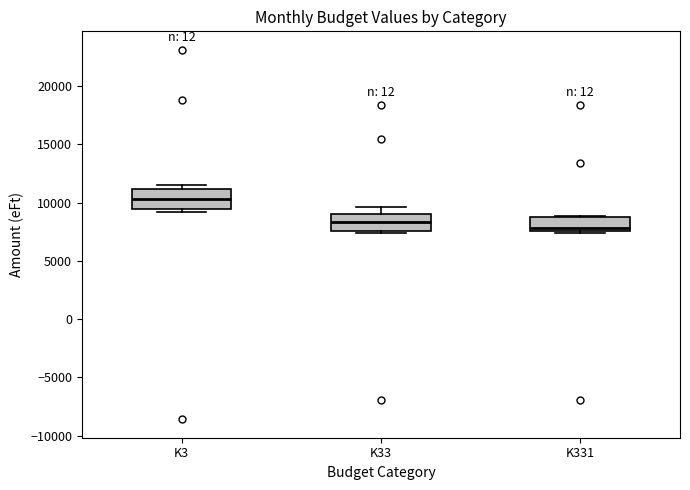

Where does the median line of the box for K3 sit on the y-axis? The values are not printed on the chart, so give them approximately, as read against the axis.

10500